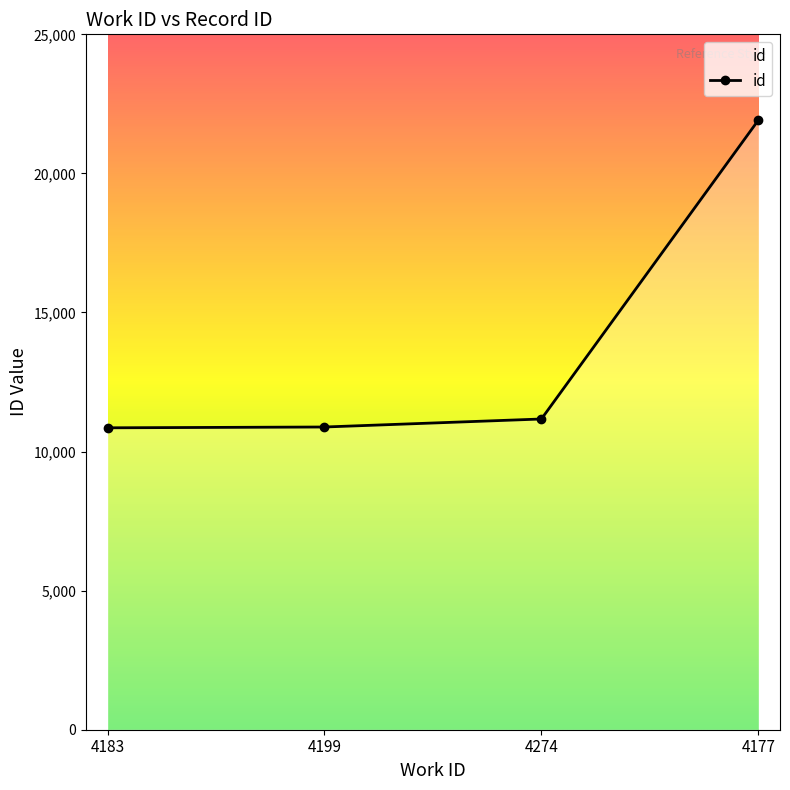

What is the sum of the values at 4199 and 4274?

22054